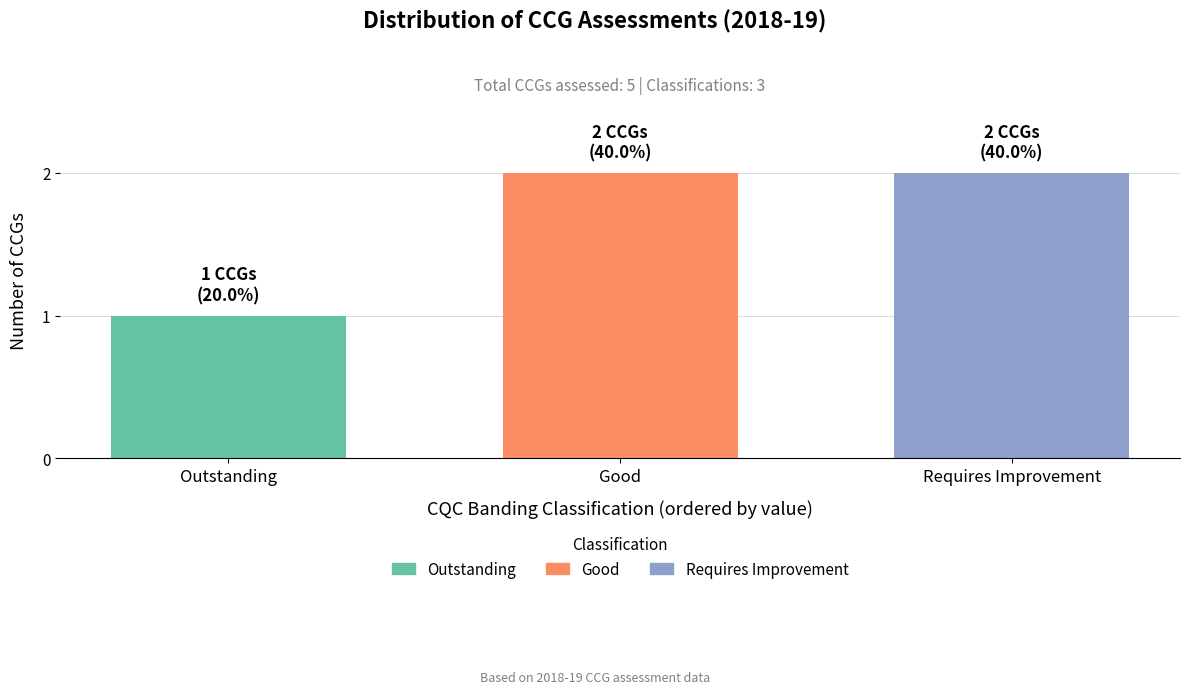

What is the change in value from Outstanding to Requires Improvement?

+1